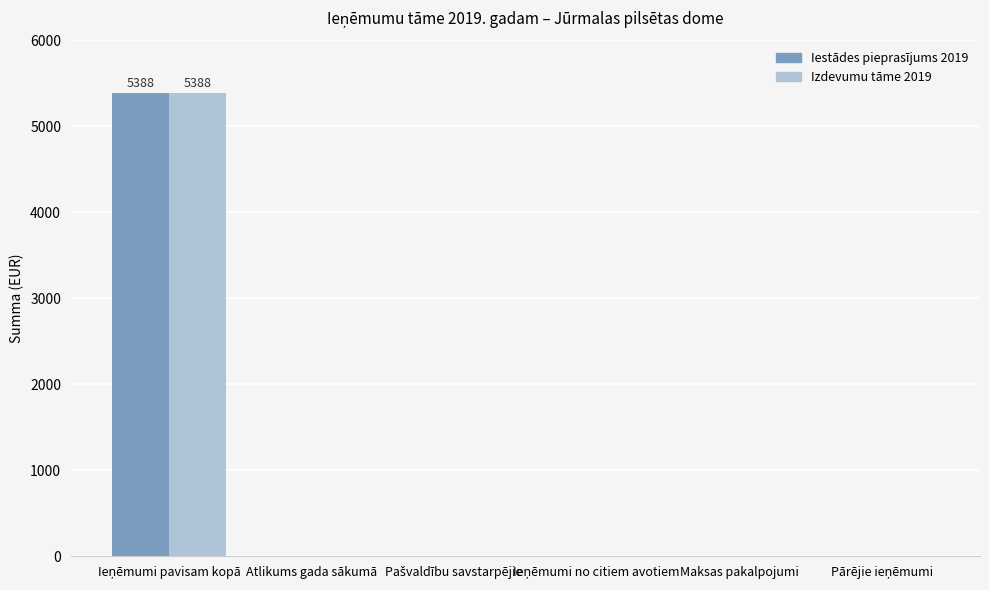

What is the maximum value shown in the chart?

5388